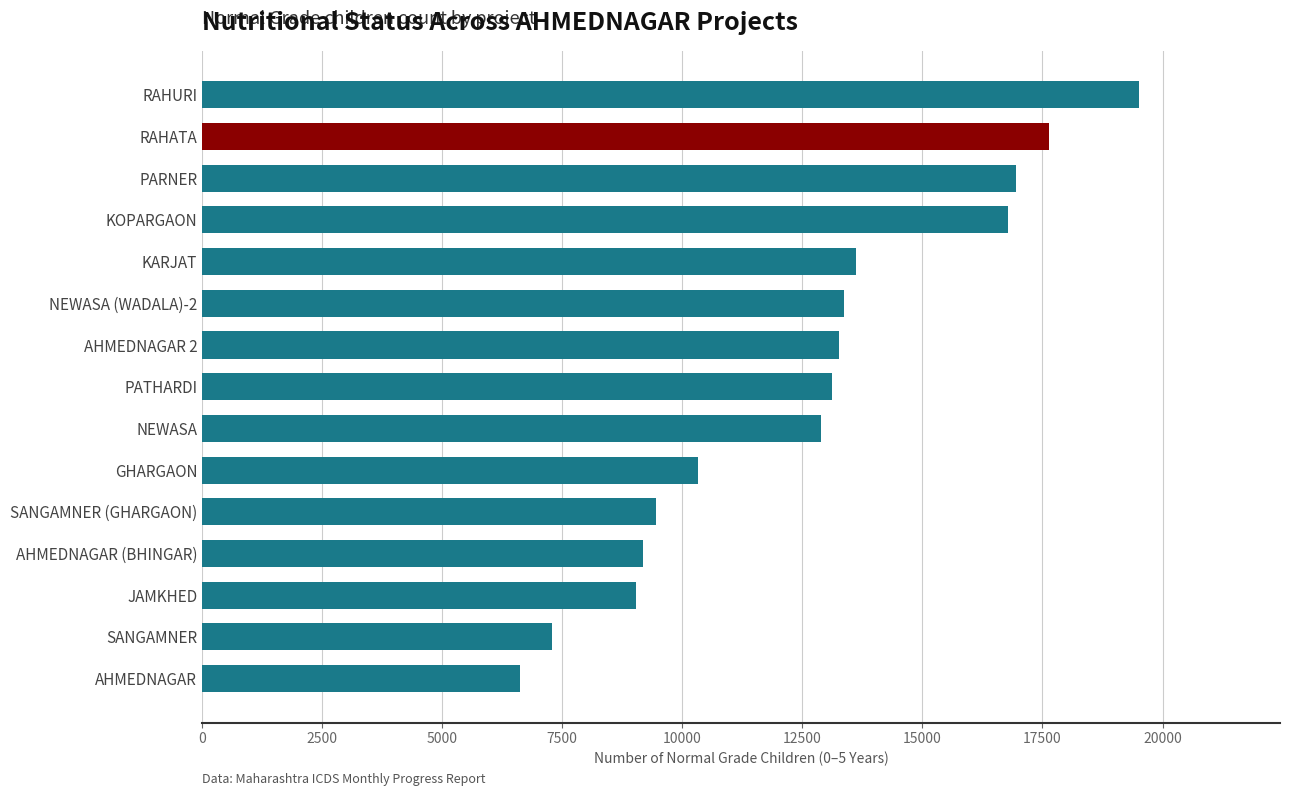

Which category has the highest value across all series?

RAHURI